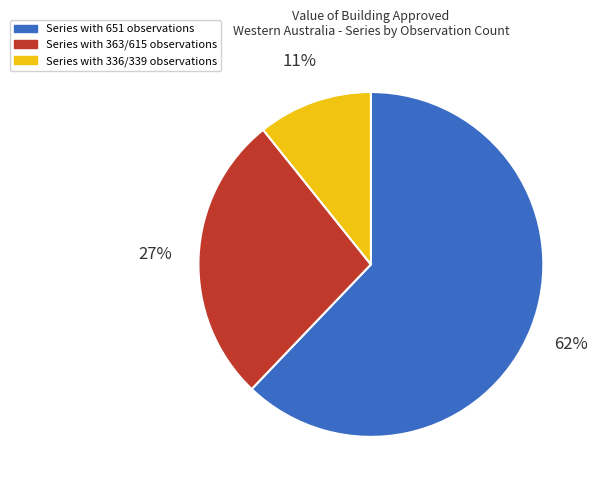

To the nearest percent, what is the average slice percentage?

33%